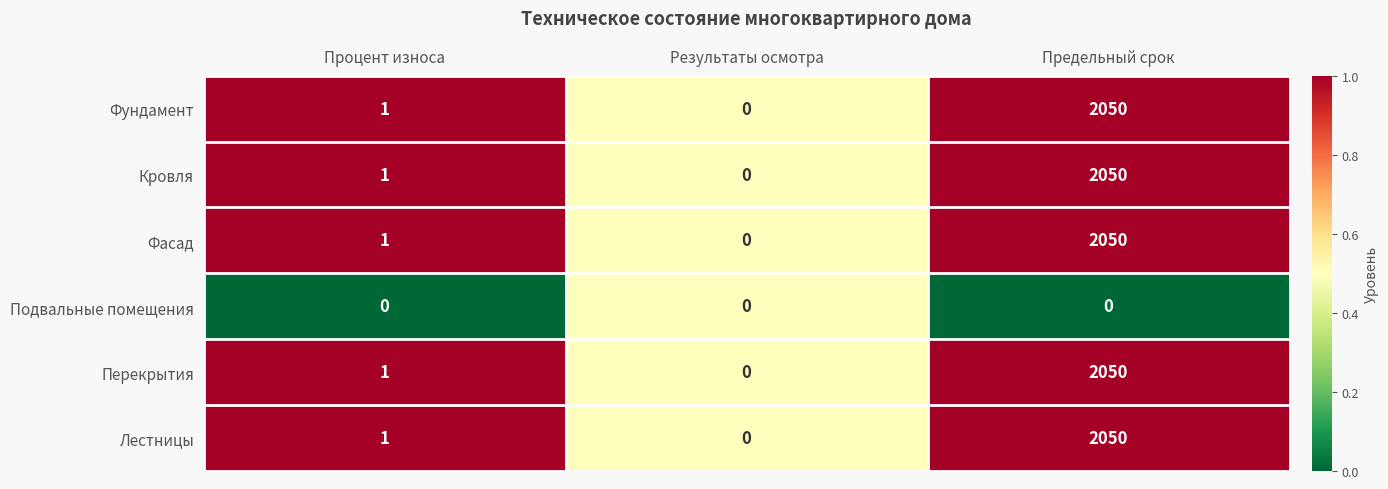

What is the highest value of the Перекрытия series?

2050